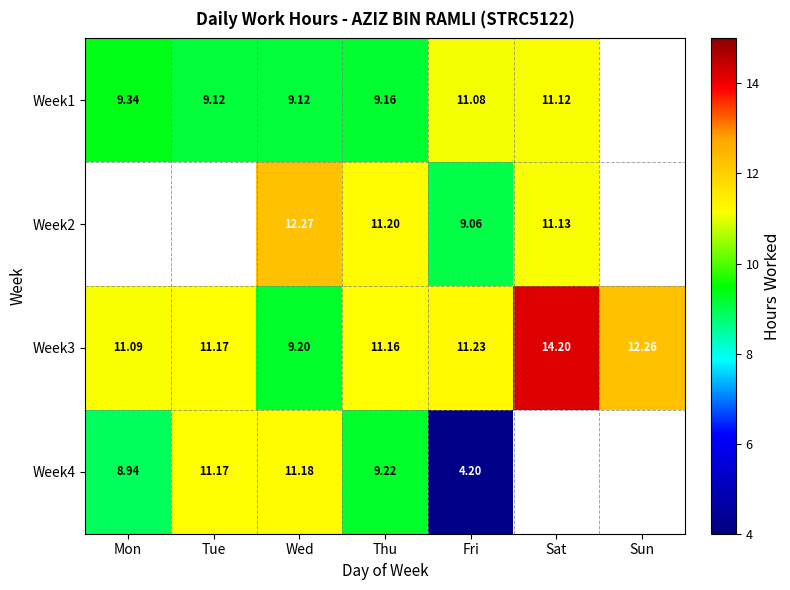

What is the difference between the highest and lowest values at Mon?

2.2